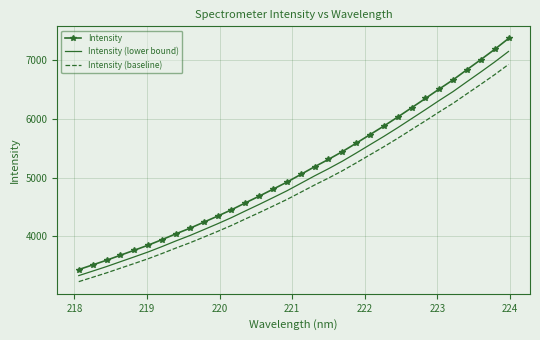

True or false: Intensity (baseline) and Intensity cross at least once.

False